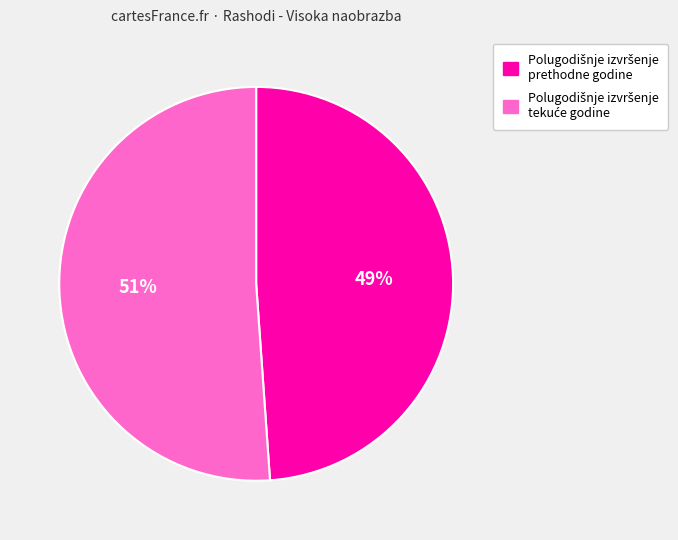

How many segments does this pie chart have?

2